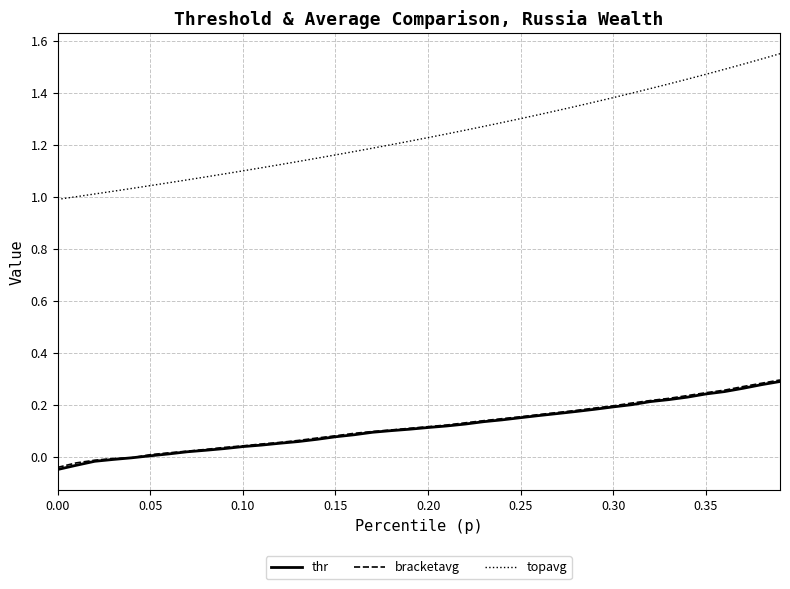

Which series has the largest range (max minus min)?

topavg